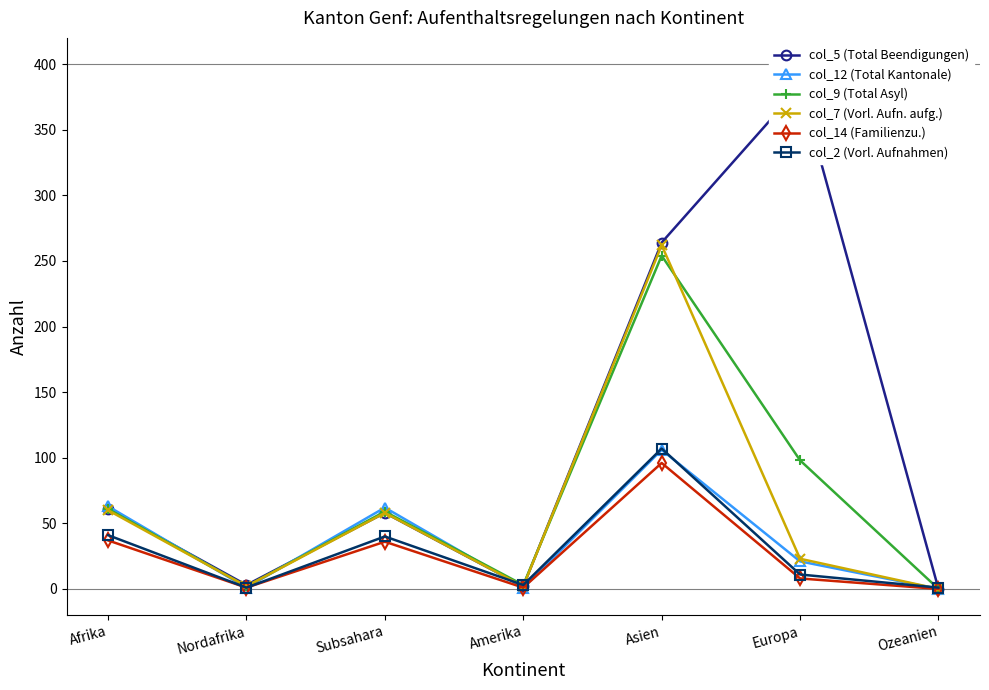

What is the label of the 2nd point from the right?

Europa